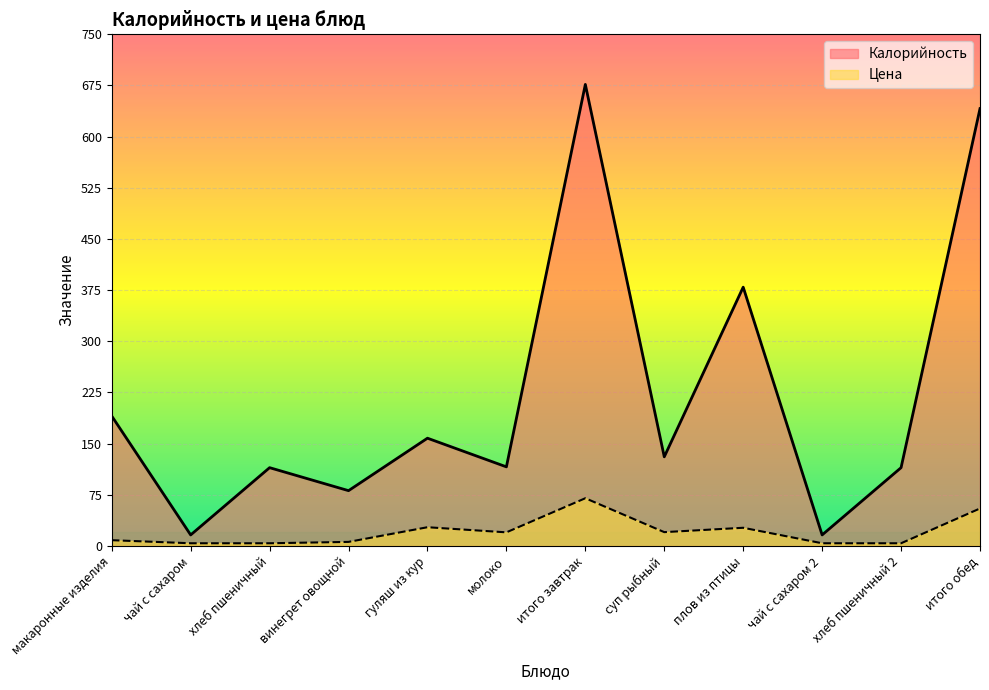

What is the difference between the Цена values at хлеб пшеничный 2 and итого завтрак?

66.0